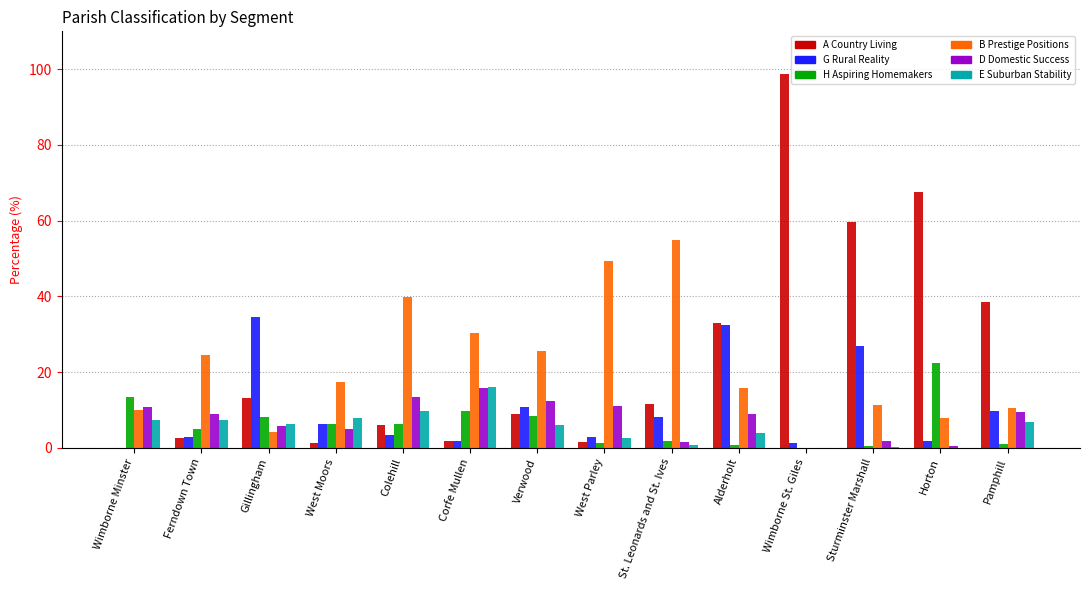

What is the sum of all G Rural Reality values?

142.0